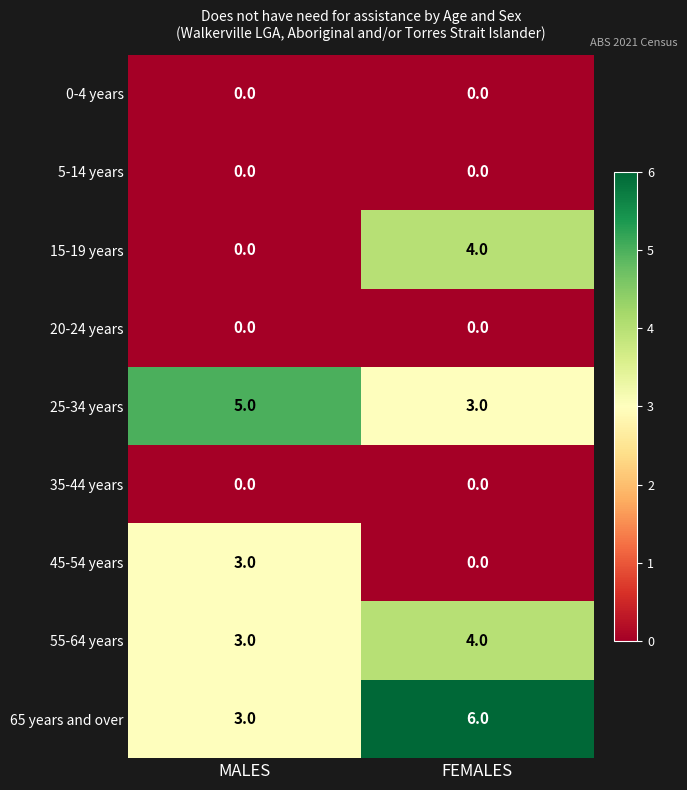

Is it true that 55-64 years equals 3 at MALES?

True